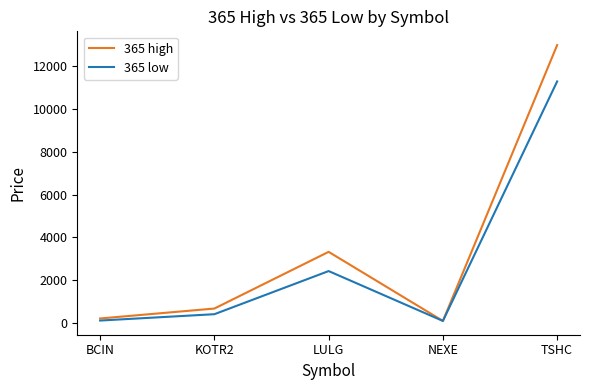

What position from the left is TSHC?

5